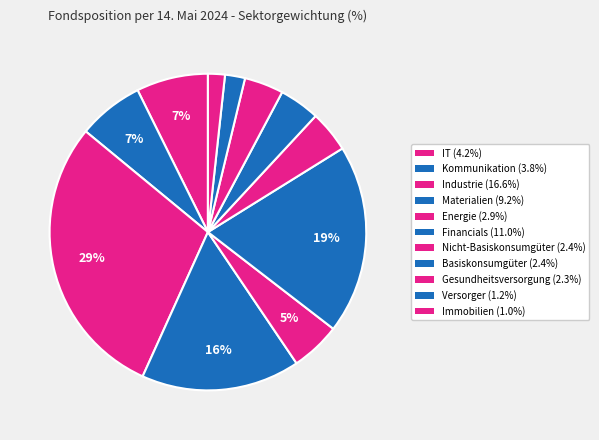

How many slices are in this pie chart?

11